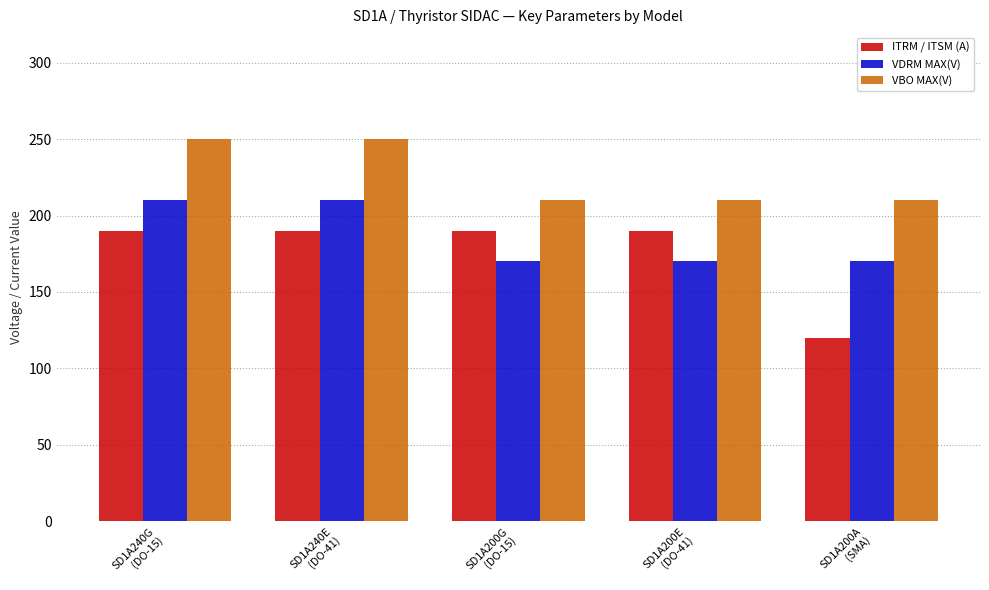

The value of VBO MAX(V) at SD1A200E
(DO-41) is 121. True or false?

False